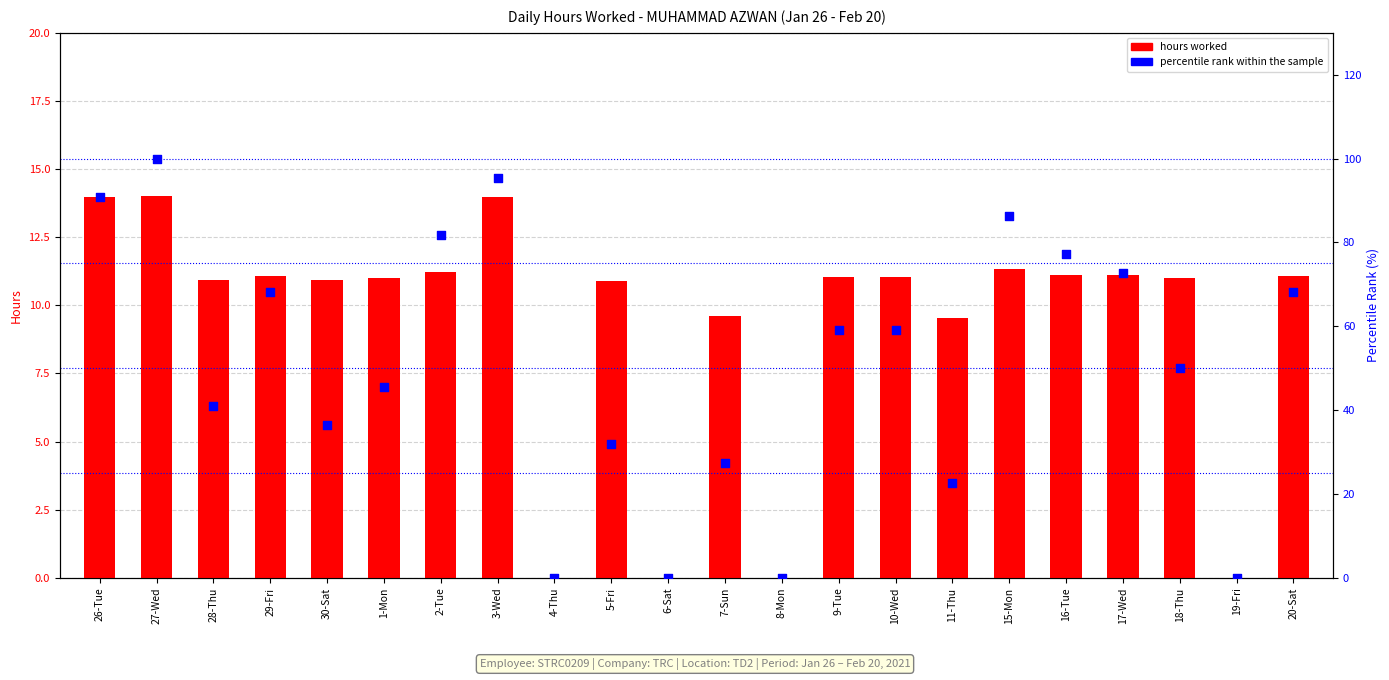

Which series has the widest spread of Y values?

percentile rank within the sample